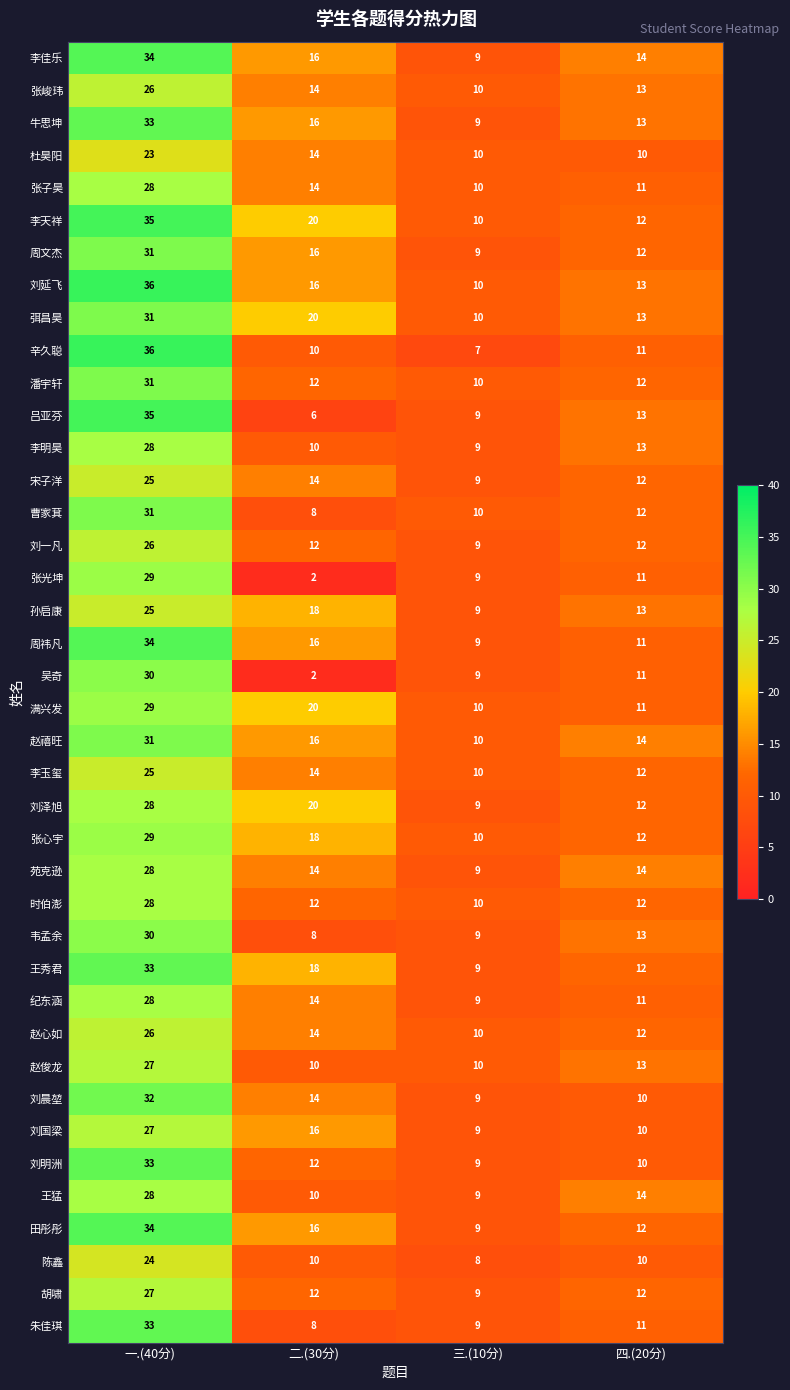

At how many categories does at least one series exceed 8?

4